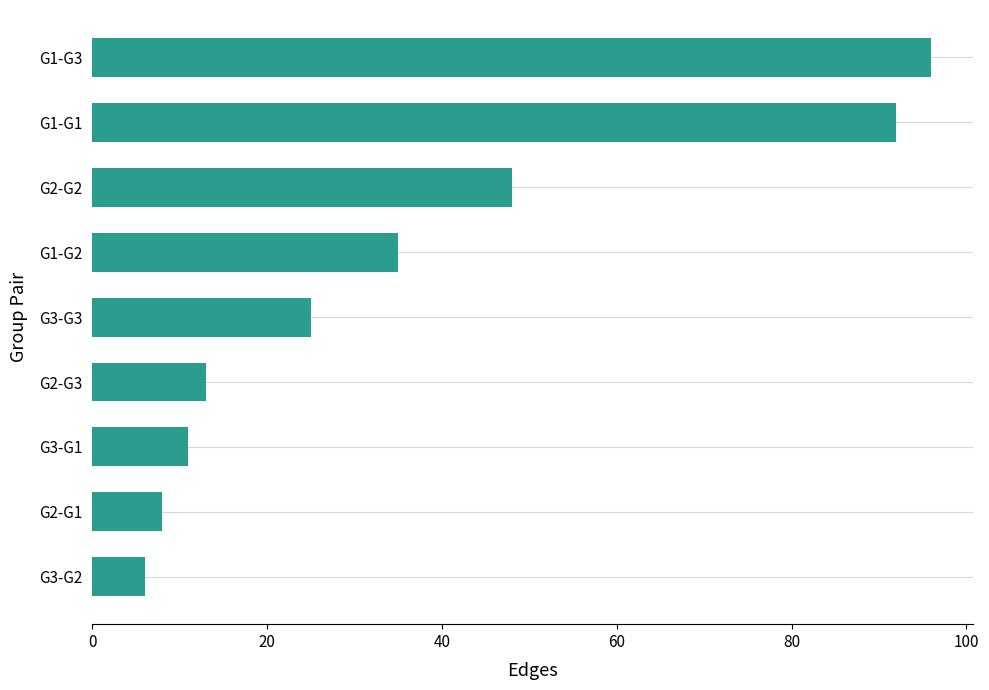

Where is the data nearest to the value 51?

G2-G2